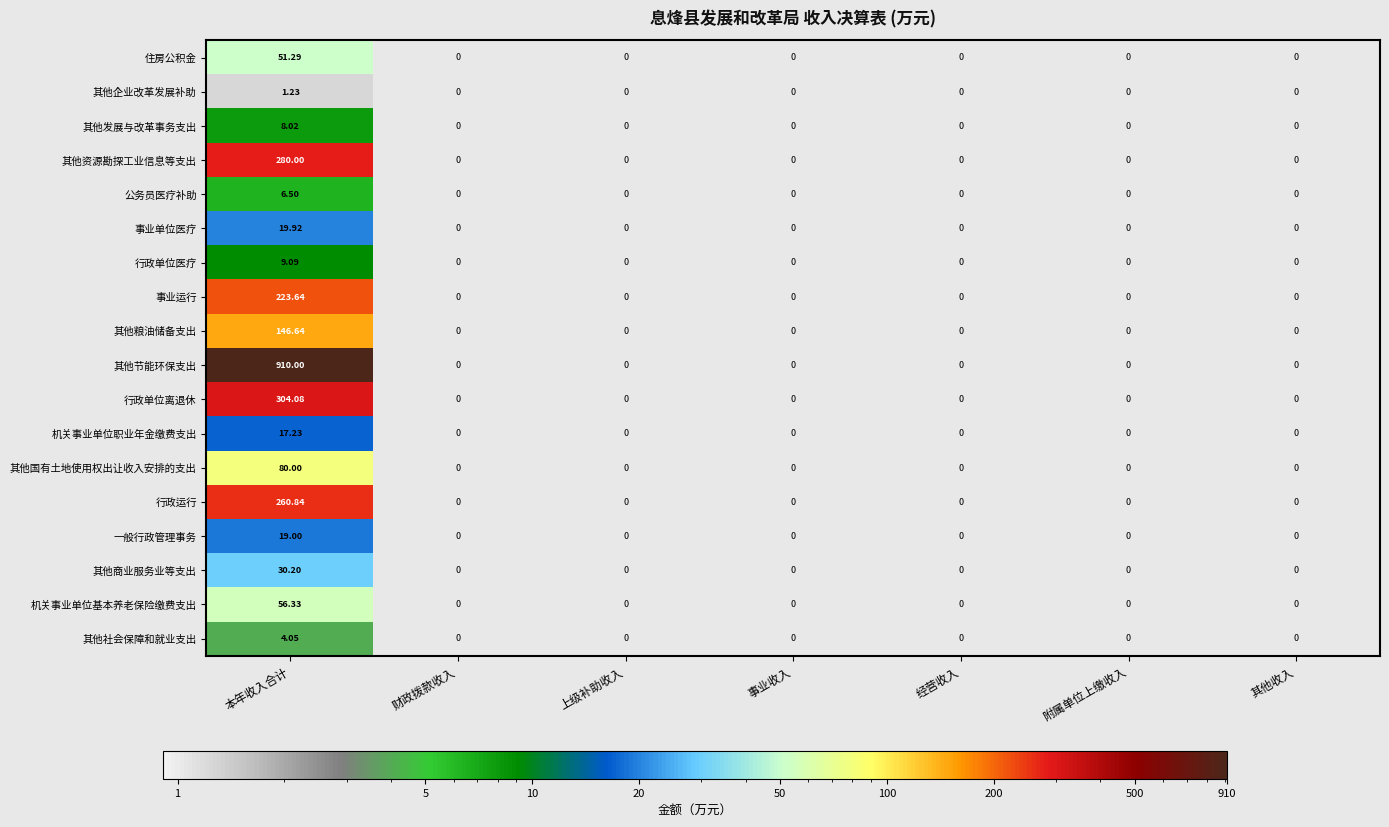

Which series changed the most between 本年收入合计 and 事业收入?

其他节能环保支出